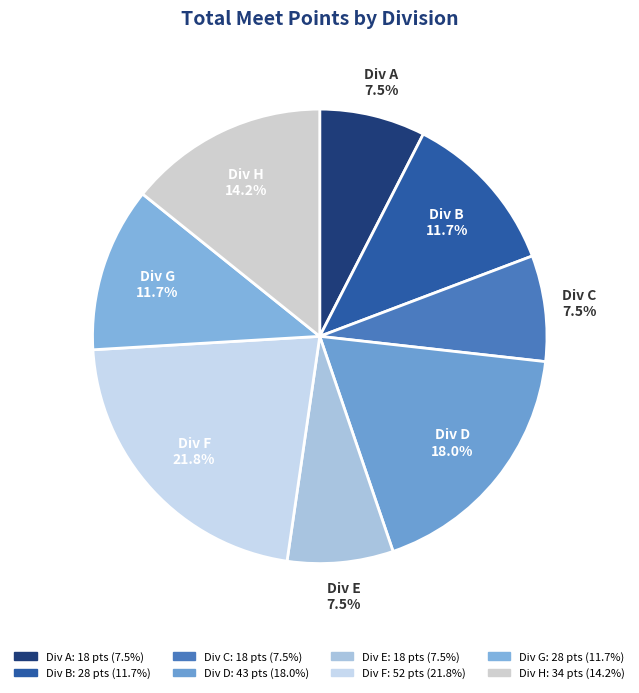

Does Div G represent more than half of the total?

No